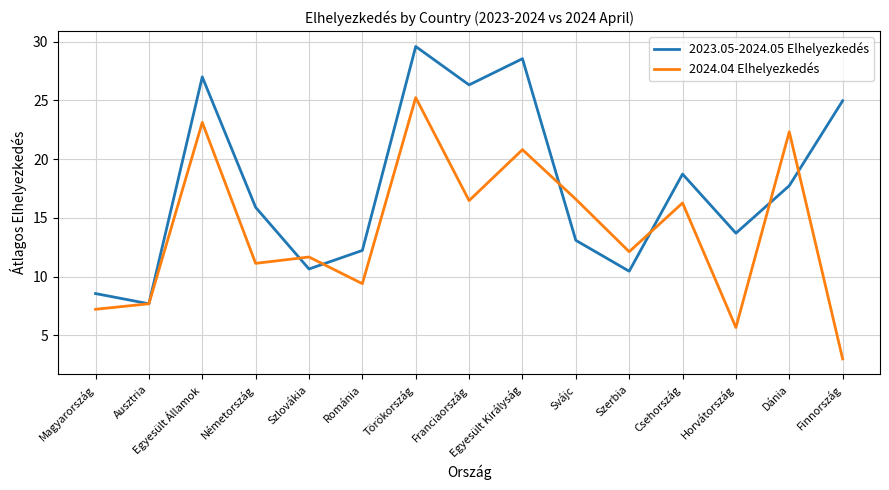

What position from the left is Törökország?

7